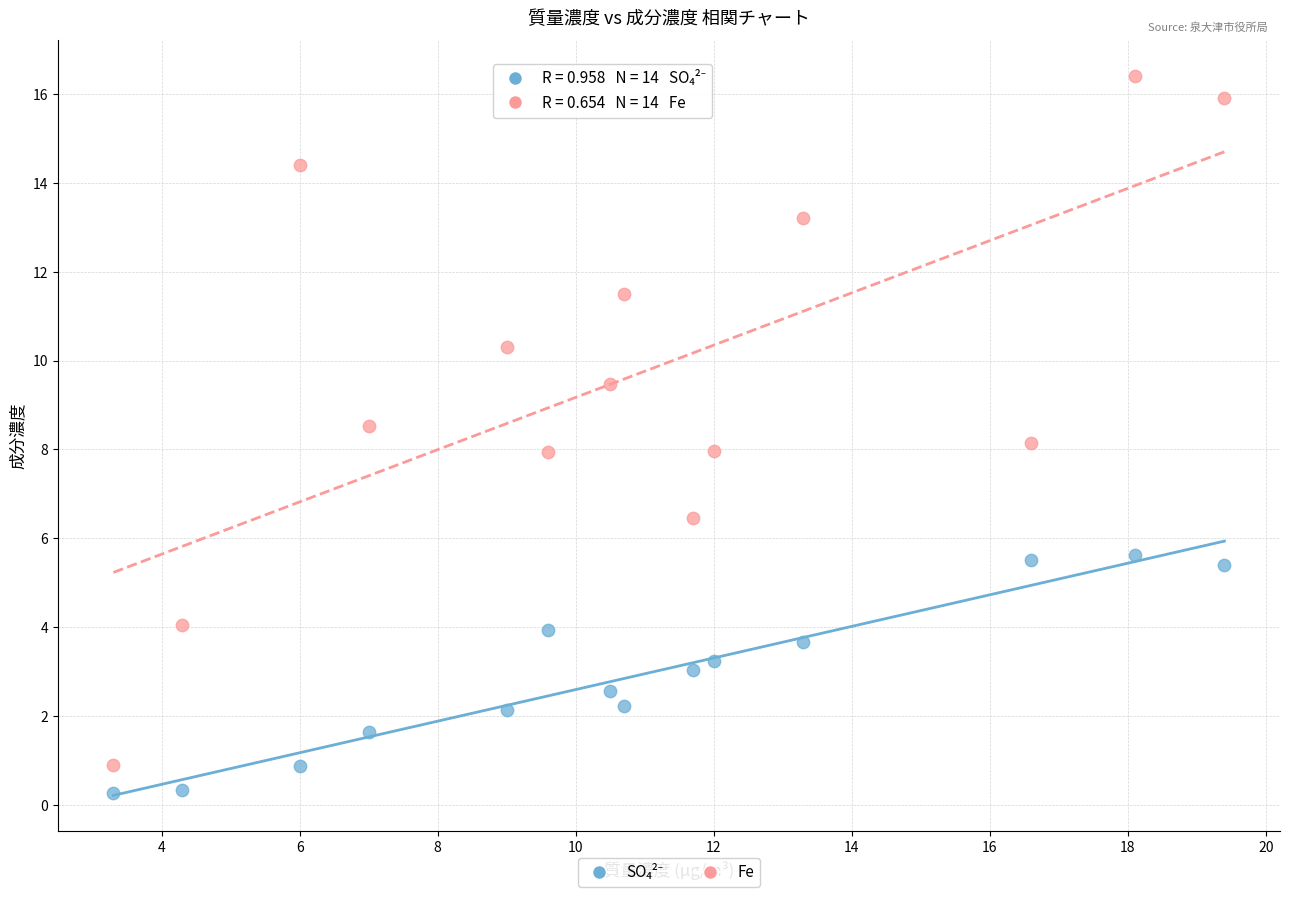

Across all data points, what is the range of Y values (max minus min)?

16.1